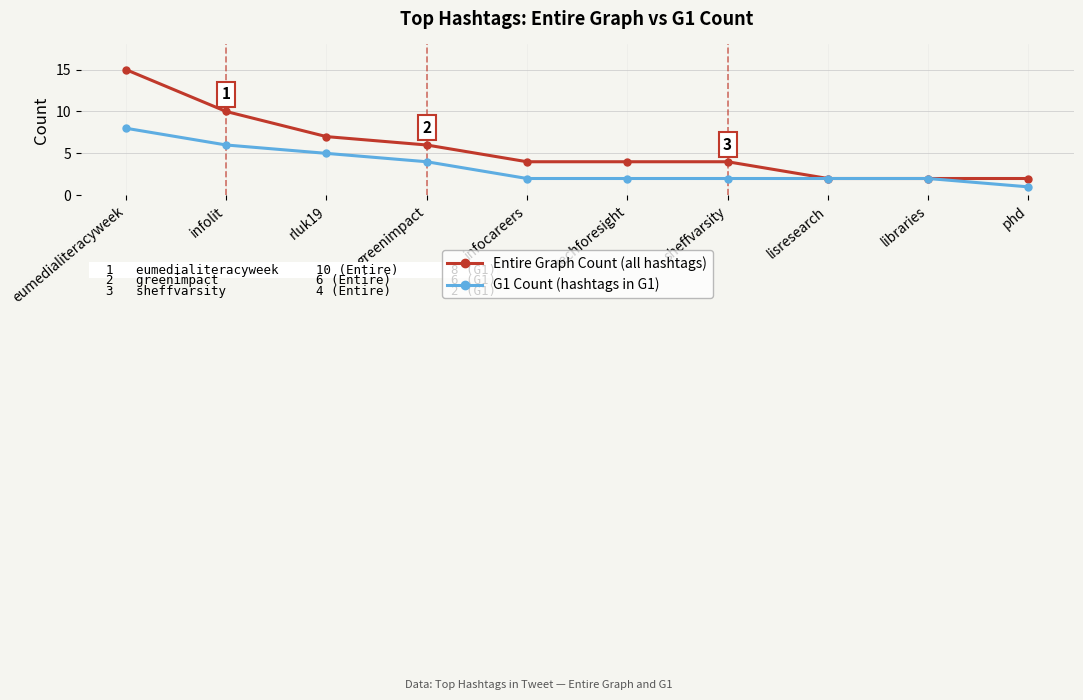

Which label corresponds to the largest value in the chart?

eumedialiteracyweek